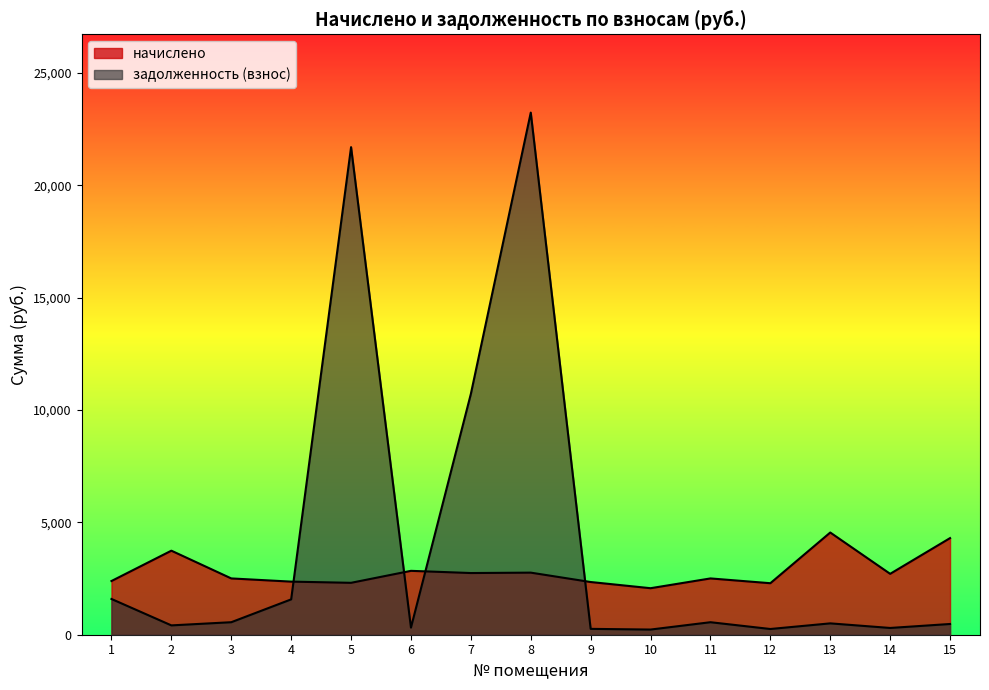

At which category is the sum across all series the highest?

8